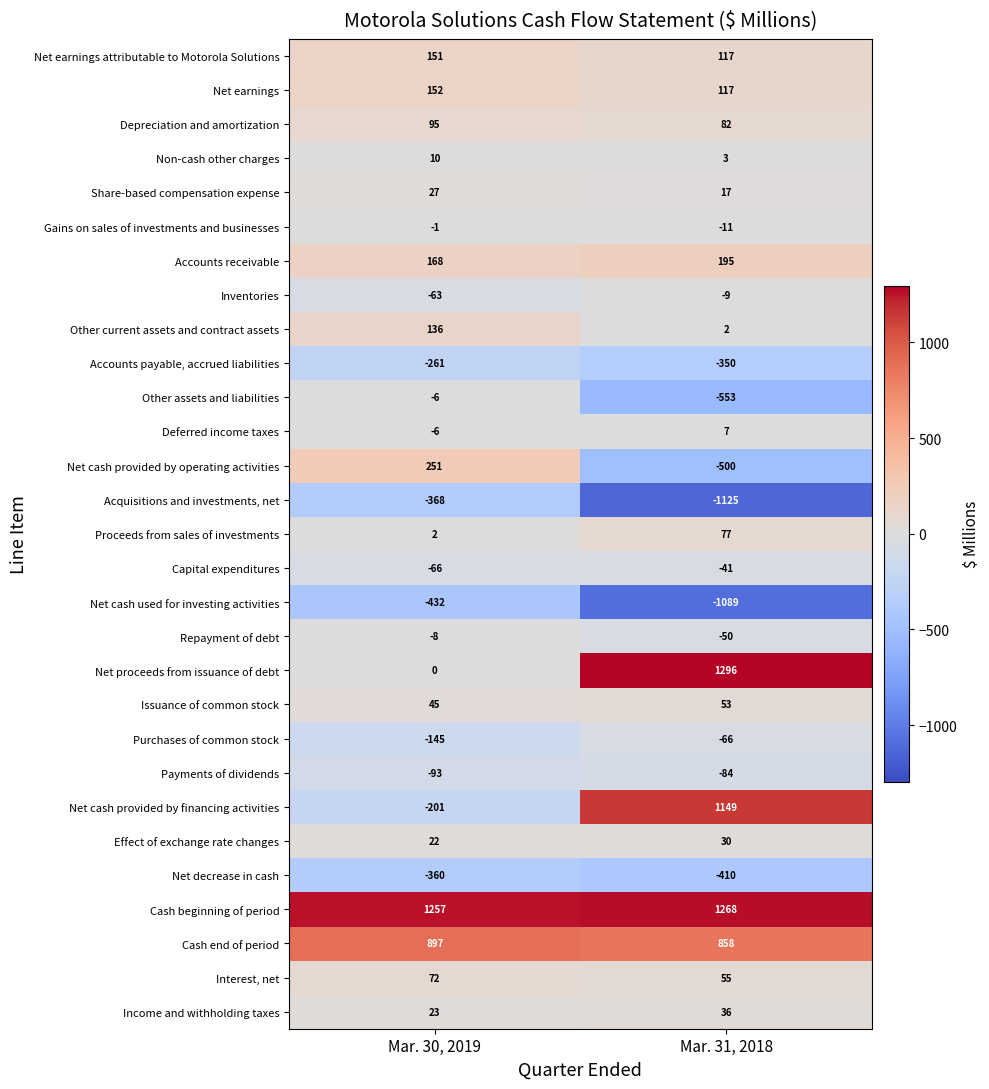

What is the difference between the Net earnings attributable to Motorola Solutions values at Mar. 30, 2019 and Mar. 31, 2018?

34